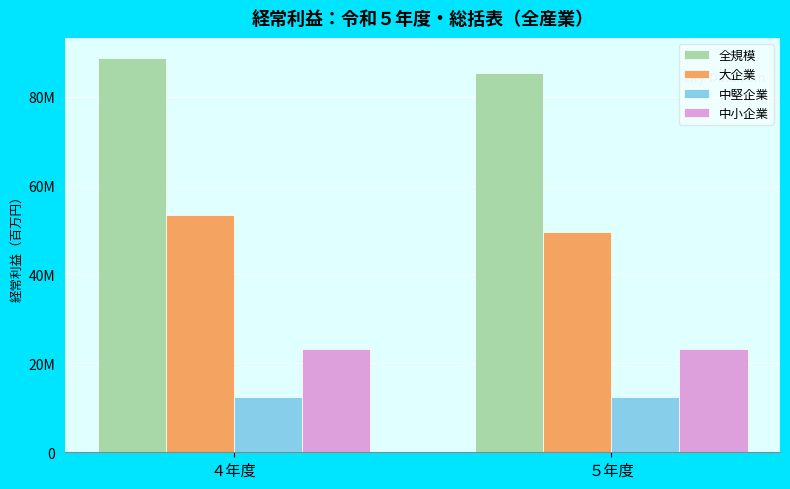

What is the label of the 2nd bar from the right?

４年度